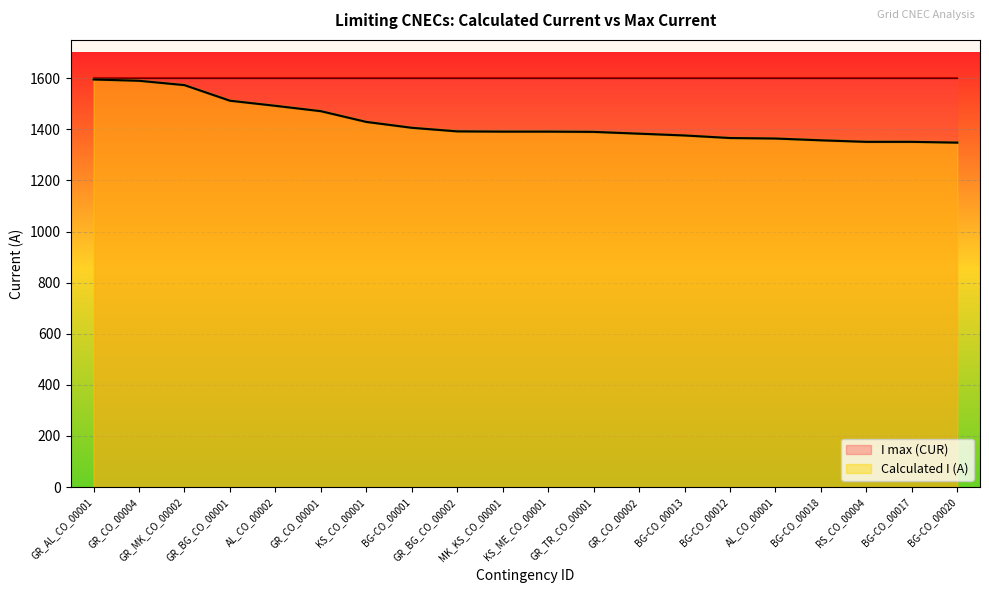

What is the ratio of the value at BG-CO_00012 to the value at AL_CO_00001?

1.0